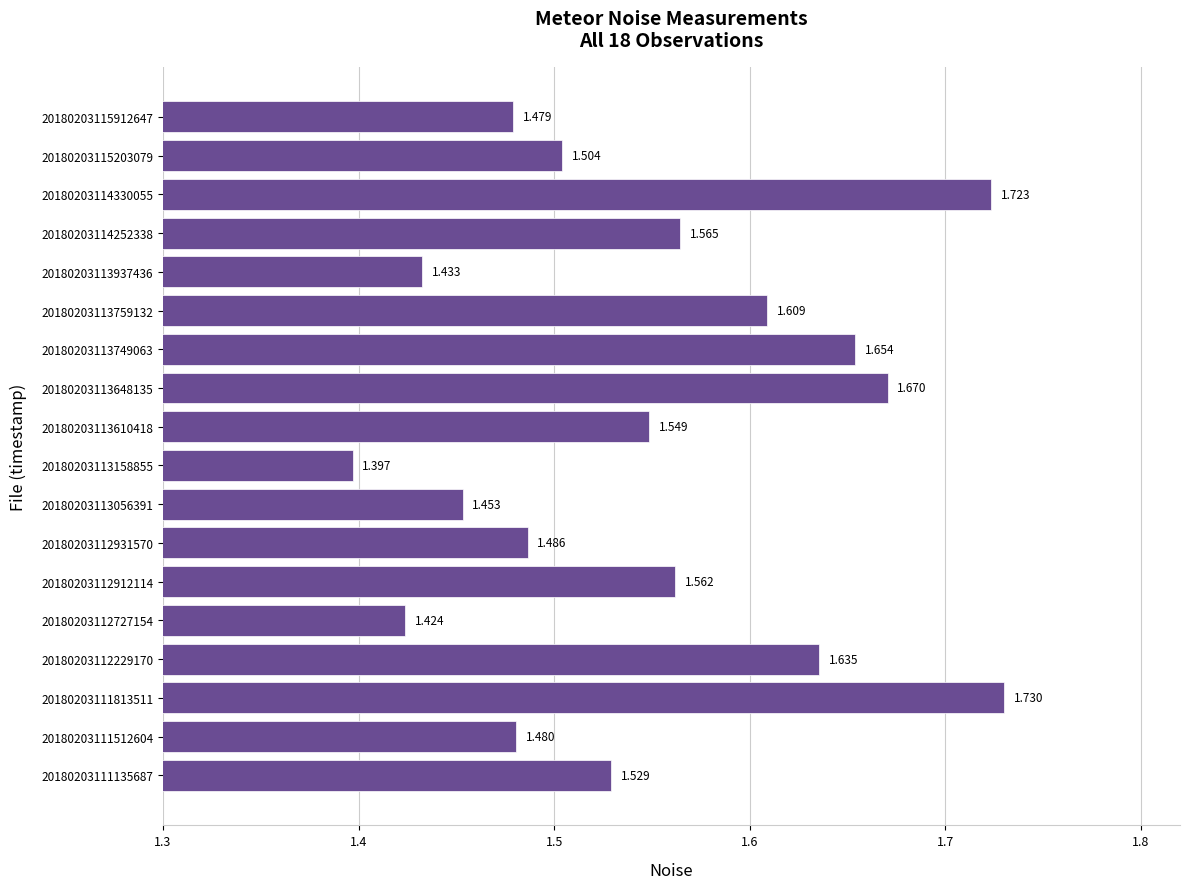

Count the number of data series in this chart.

1